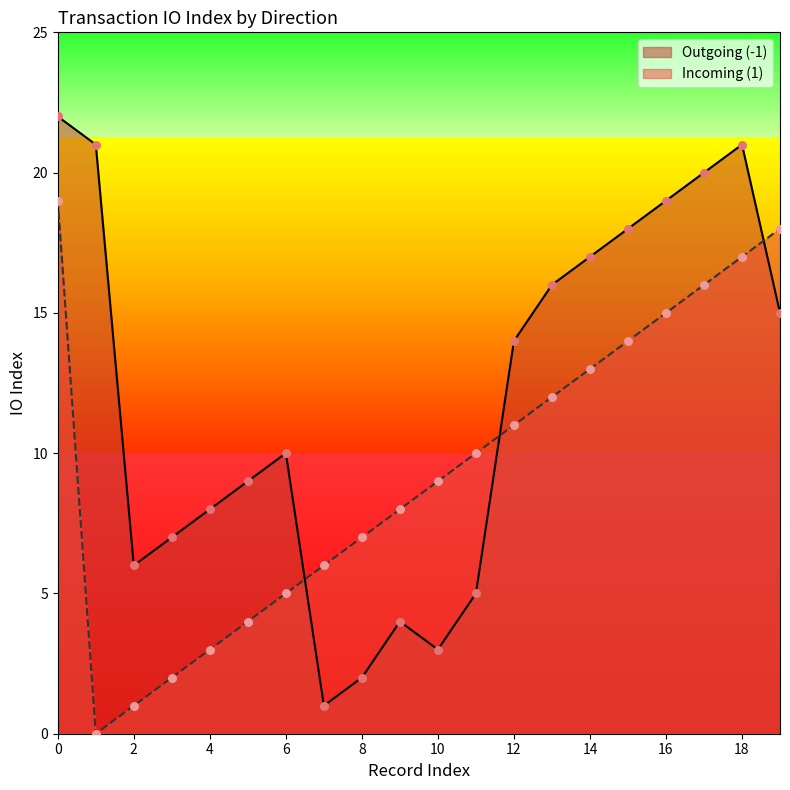

Which series has the widest spread of Y values?

Outgoing (-1)